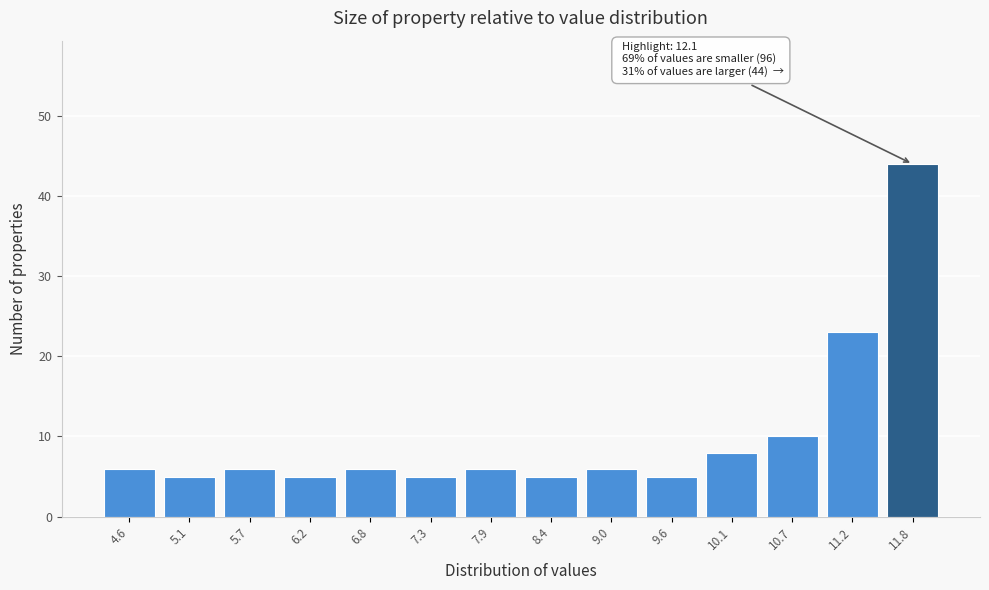

Reading left to right, extract all data points from this chart.

4.6=6	5.1=5	5.7=6	6.2=5	6.8=6	7.3=5	7.9=6	8.4=5	9.0=6	9.6=5	10.1=8	10.7=10	11.2=23	11.8=44